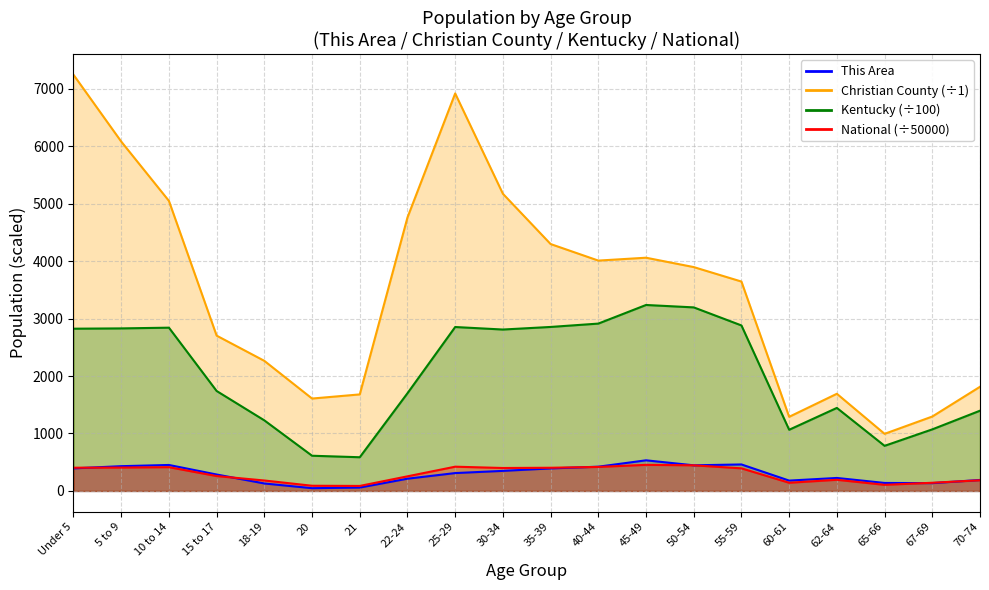

Reading left to right, list all the values displayed in this chart.

This Area: Under 5=393.0	5 to 9=431.0	10 to 14=452.0	15 to 17=286.0	18-19=130.0	20=48.0	21=59.0	22-24=213.0	25-29=311.0	30-34=349.0	35-39=392.0	40-44=422.0	45-49=533.0	50-54=446.0	55-59=461.0	60-61=180.0	62-64=226.0	65-66=139.0	67-69=136.0	70-74=191.0
Christian County: Under 5=7243.0	5 to 9=6081.0	10 to 14=5048.0	15 to 17=2703.0	18-19=2264.0	20=1608.0	21=1680.0	22-24=4759.0	25-29=6918.0	30-34=5172.0	35-39=4297.0	40-44=4009.0	45-49=4059.0	50-54=3896.0	55-59=3644.0	60-61=1290.0	62-64=1691.0	65-66=994.0	67-69=1295.0	70-74=1813.0
Kentucky: Under 5=2823.7	5 to 9=2828.9	10 to 14=2841.5	15 to 17=1739.6	18-19=1228.3	20=612.7	21=586.6	22-24=1700.4	25-29=2853.0	30-34=2809.2	35-39=2854.1	40-44=2912.5	45-49=3236.4	50-54=3194.6	55-59=2880.3	60-61=1064.7	62-64=1445.0	65-66=785.0	67-69=1071.7	70-74=1396.5
National: Under 5=404.0	5 to 9=407.0	10 to 14=413.5	15 to 17=259.1	18-19=181.7	20=90.4	21=87.1	22-24=254.3	25-29=422.0	30-34=399.2	35-39=403.6	40-44=417.8	45-49=454.2	50-54=446.0	55-59=393.3	60-61=142.3	62-64=194.1	65-66=106.4	67-69=142.3	70-74=185.6